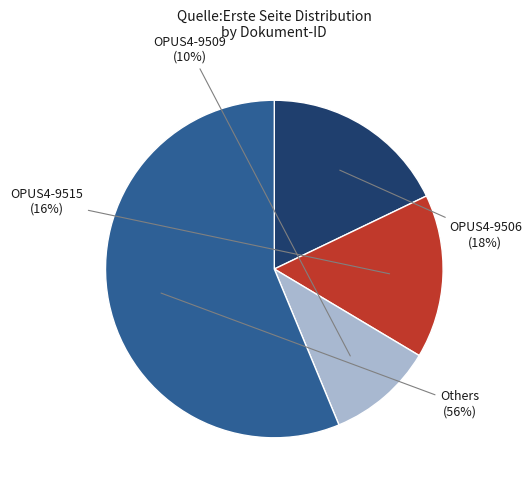

Does any single category account for the majority?

Yes